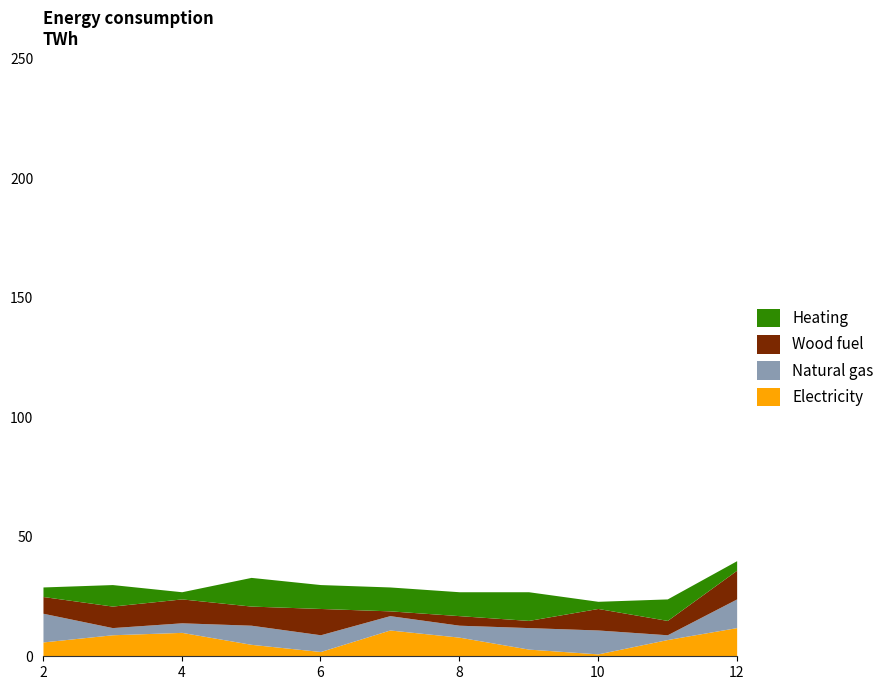

True or false: Electricity has a value of 8 at 8.

True